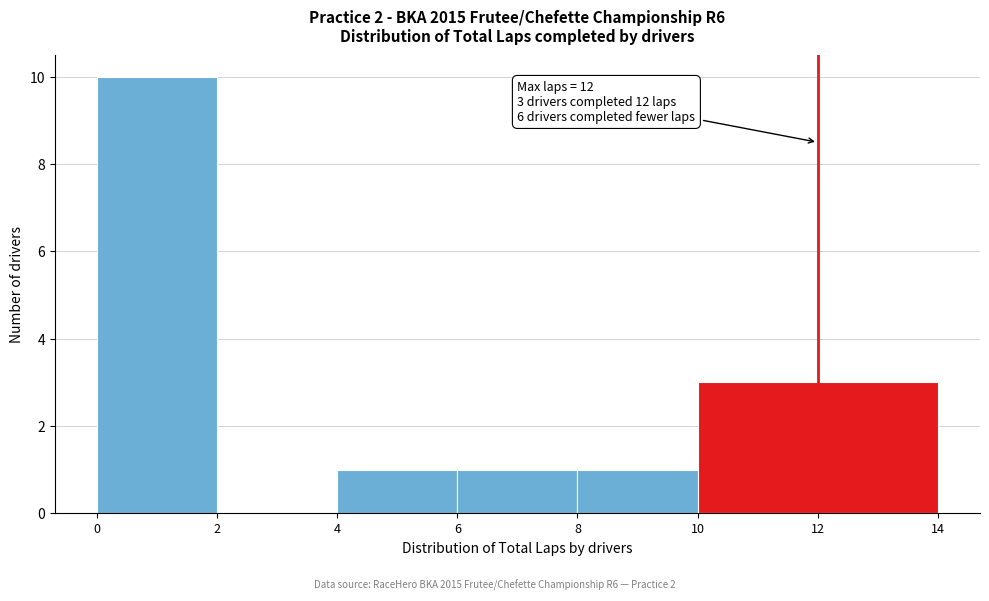

Over which range of the x-axis is the bar tallest?

0 to 2